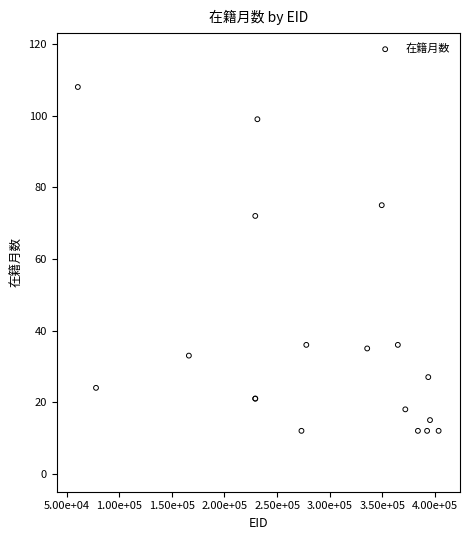

What Y value in the scatter plot is closest to 60?

72